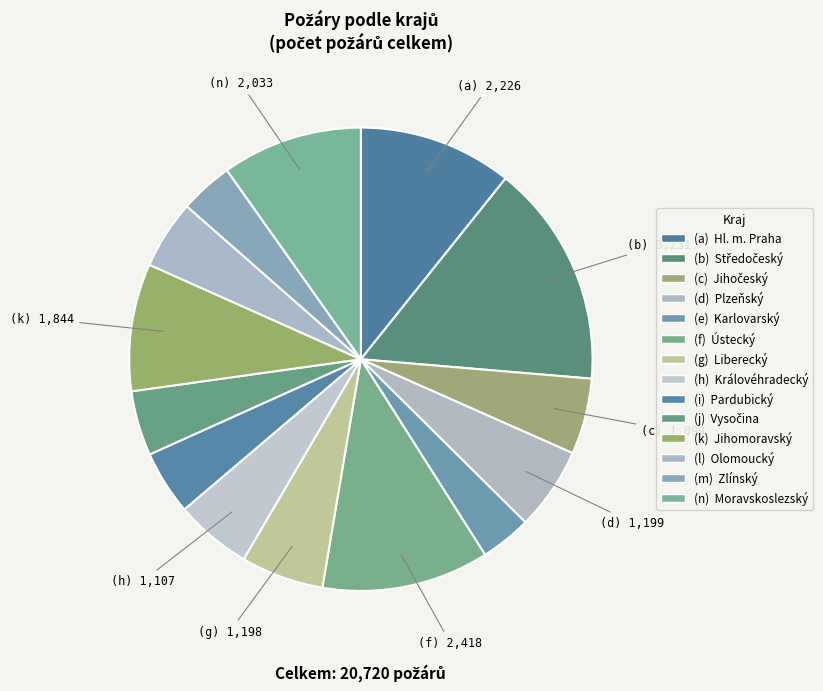

How many slices are in this pie chart?

14